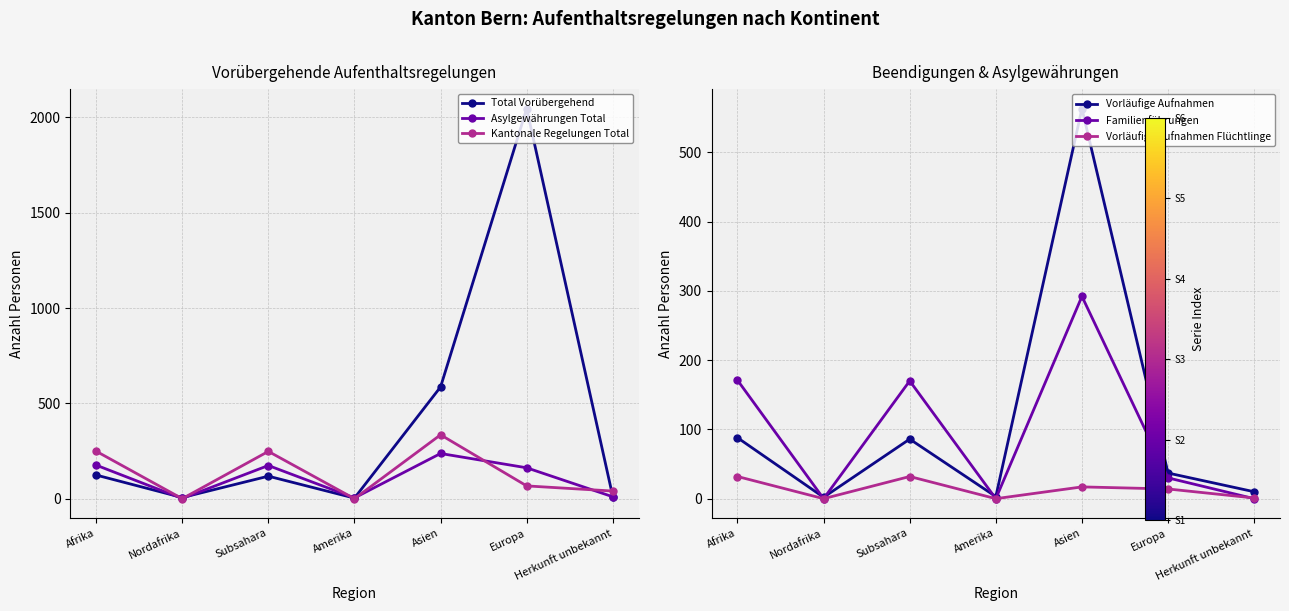

How many interior local peaks does the Total Vorübergehend series have?

2